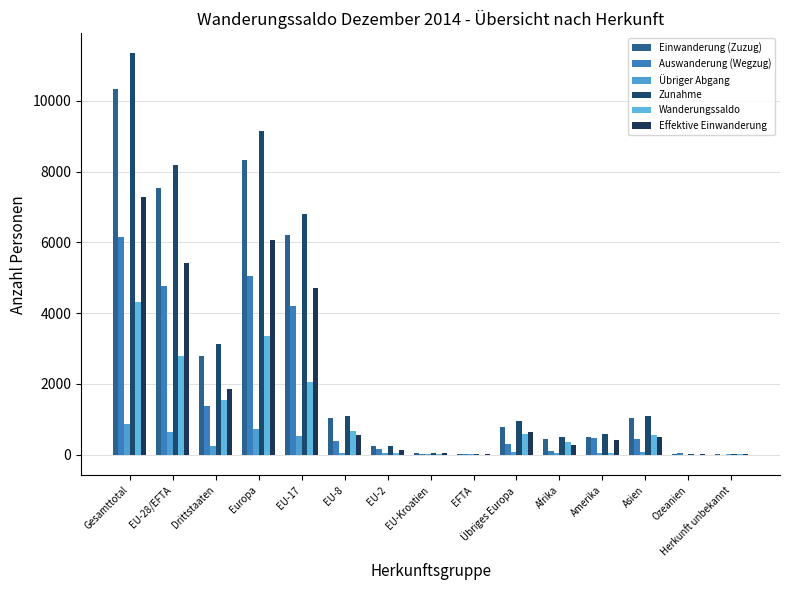

Is the value of Wanderungssaldo at Amerika greater than the value of Zunahme at Ozeanien?

Yes